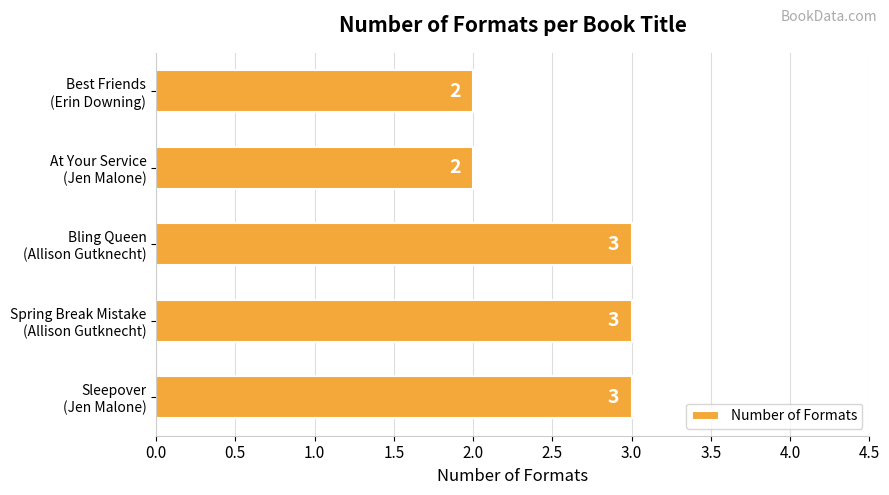

What is the maximum value shown in the chart?

3